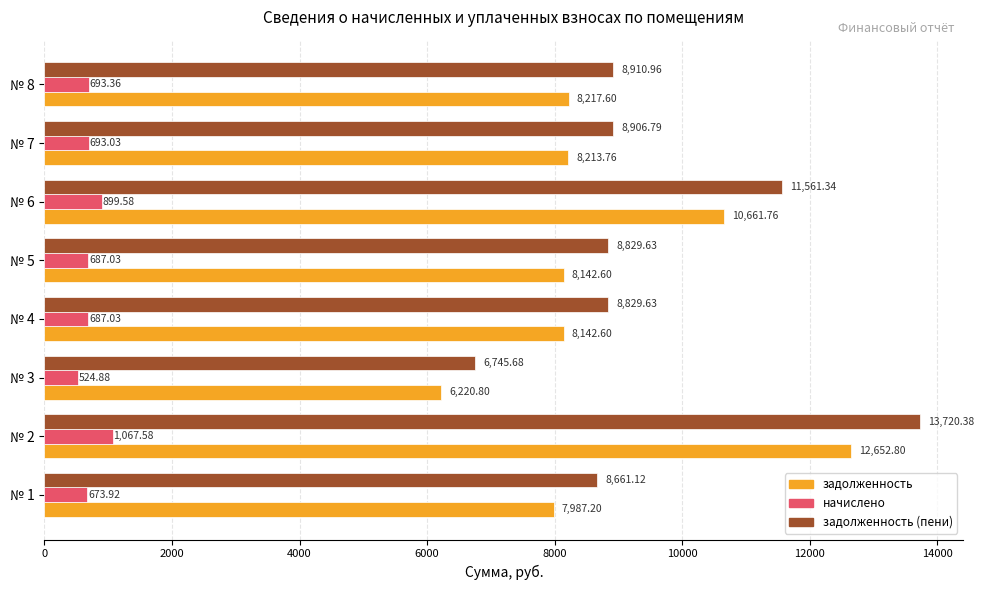

Which series has the largest total across all categories?

задолженность (пени)